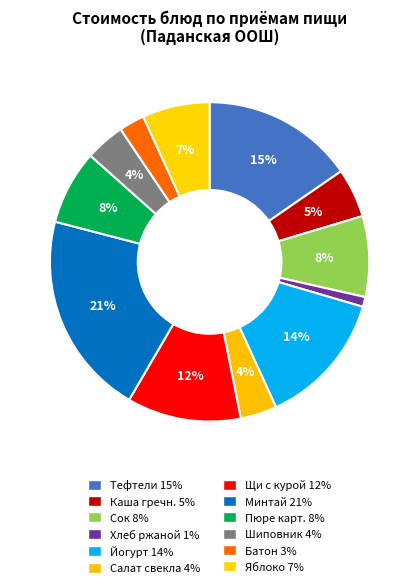

How many slices are in this pie chart?

12